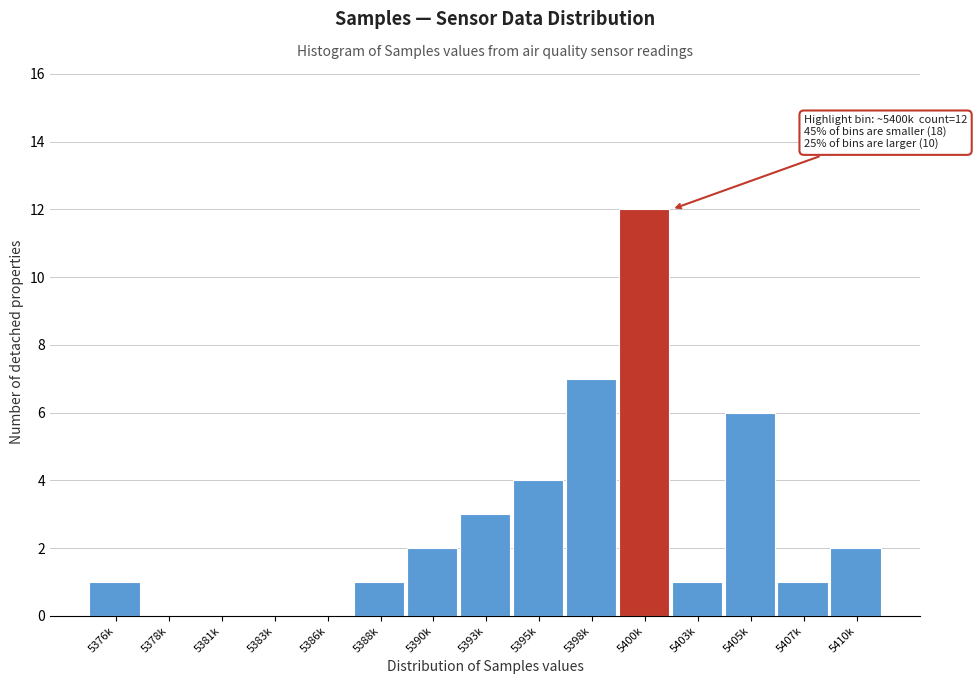

Reading right to left, what are all the values shown in this chart?

5410k=2	5407k=1	5405k=6	5403k=1	5400k=12	5398k=7	5395k=4	5393k=3	5390k=2	5388k=1	5386k=0	5383k=0	5381k=0	5378k=0	5376k=1